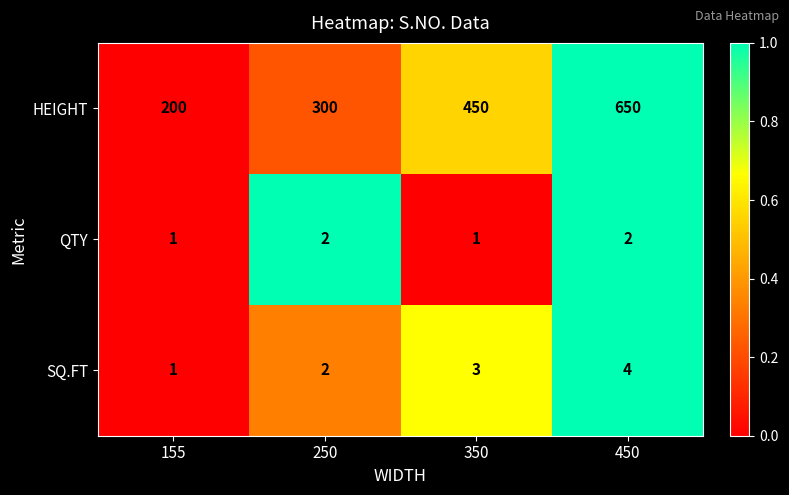

Between 350 and 450, which series saw the biggest shift?

HEIGHT